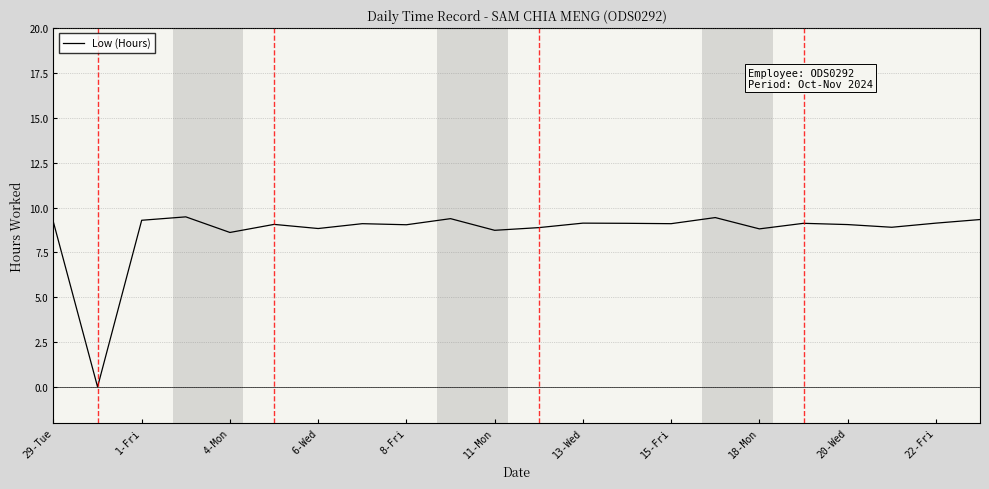

What is the difference between the maximum and minimum values?

9.5